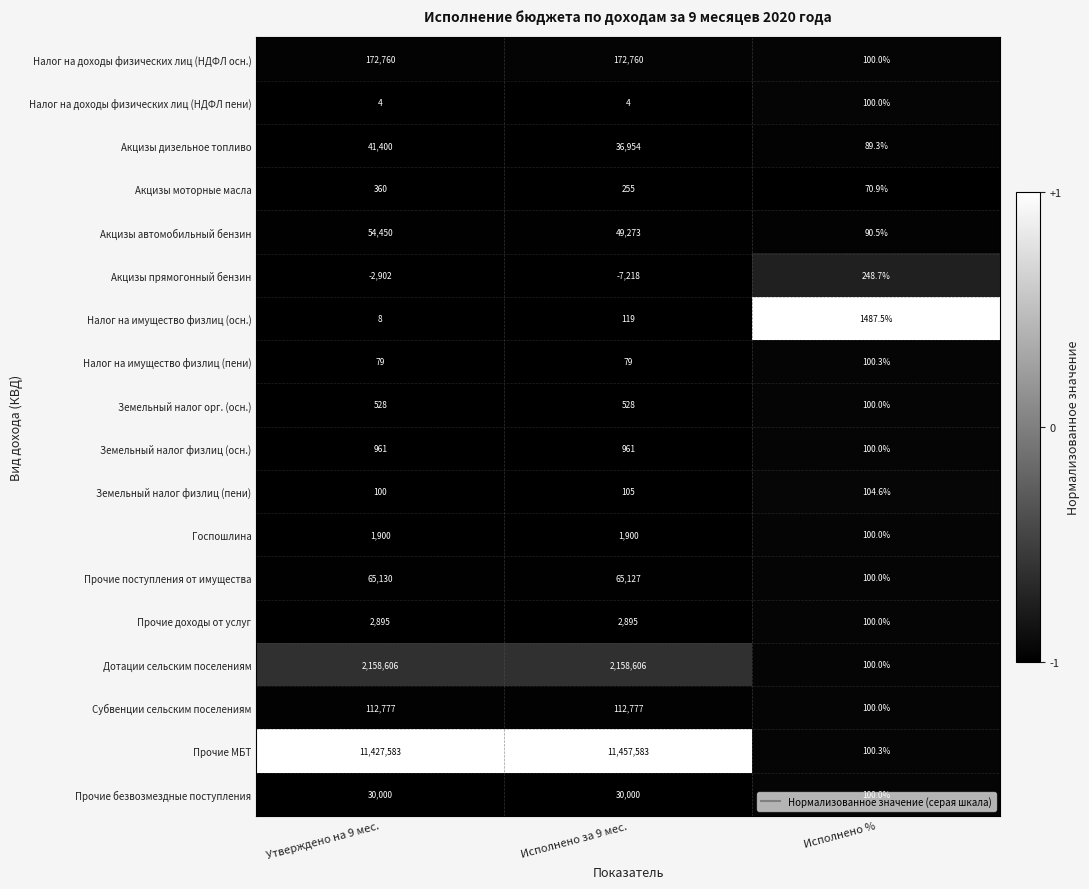

What is the sum of the Акцизы прямогонный бензин values at Исполнено за 9 мес. and Исполнено %?

-6969.3